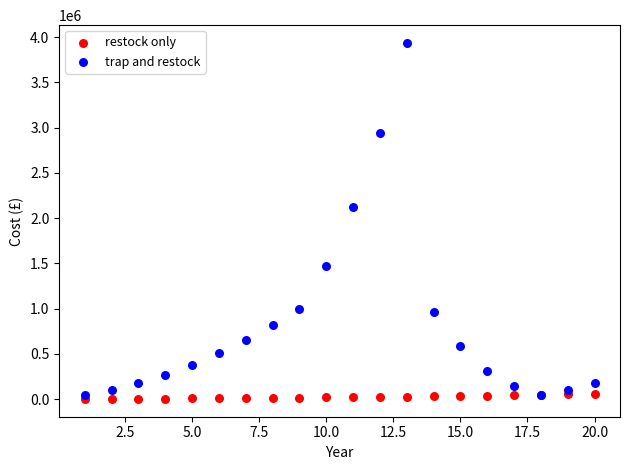

In the trap and restock series, what Y value is closest to 1988635?

2120741.2